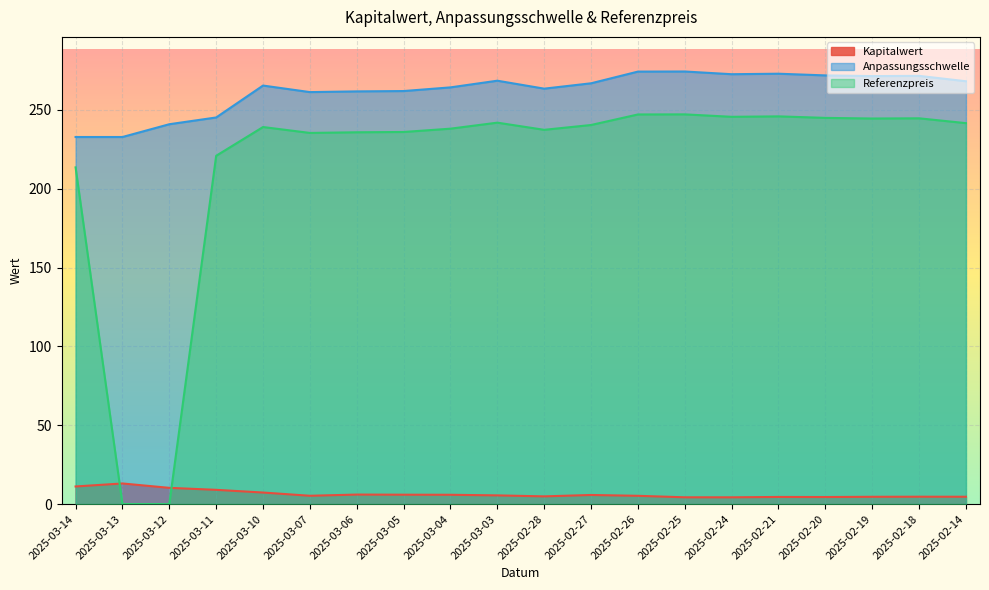

The value of Anpassungsschwelle at 2025-03-11 is 245.1. True or false?

True